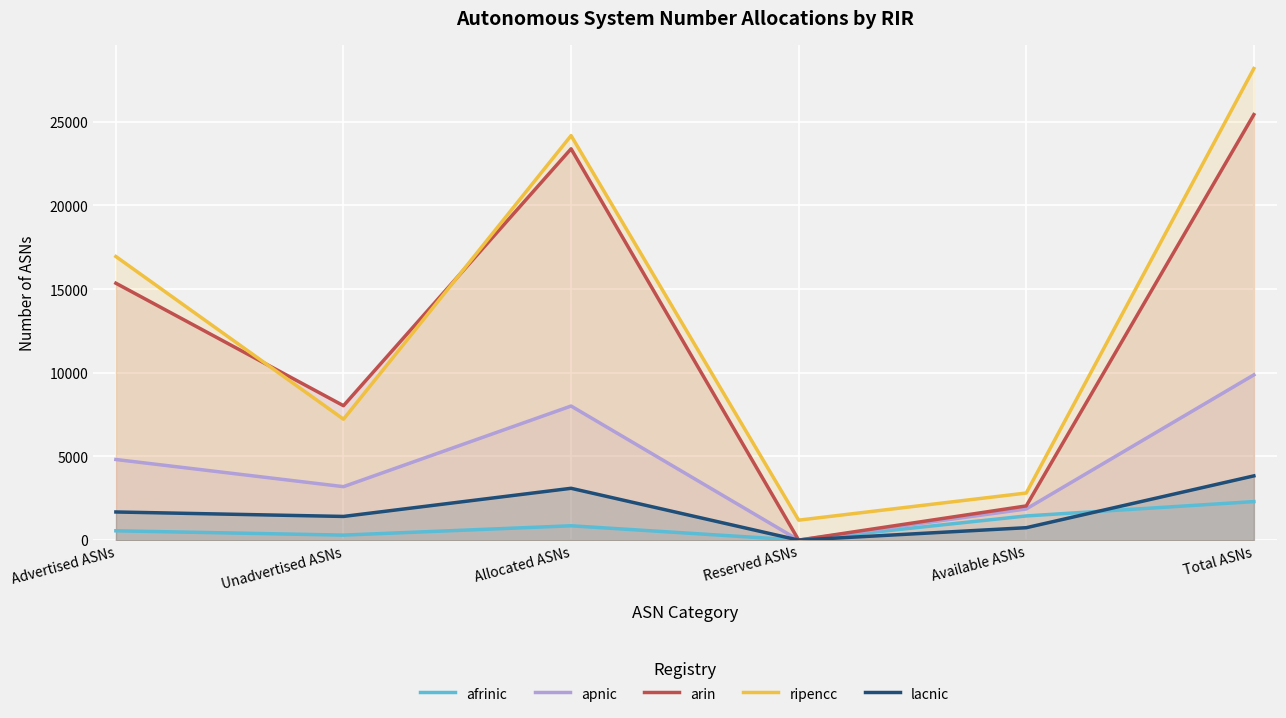

What is the difference between the arin values at Available ASNs and Reserved ASNs?

2044